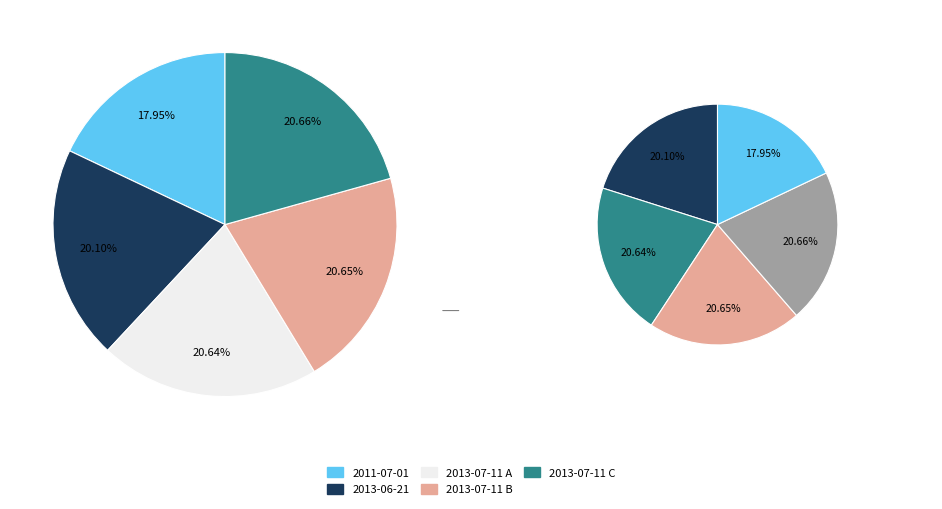

What percentage do 2013-07-11 A and 2011-07-01 together represent?

38.6%